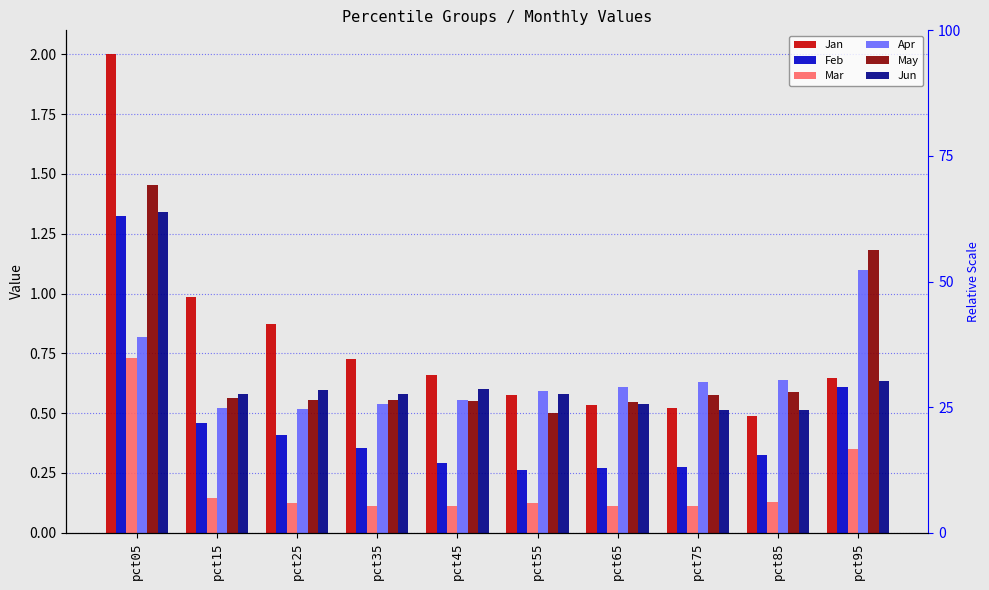

What is the approximate value of Feb at pct75?

0.3